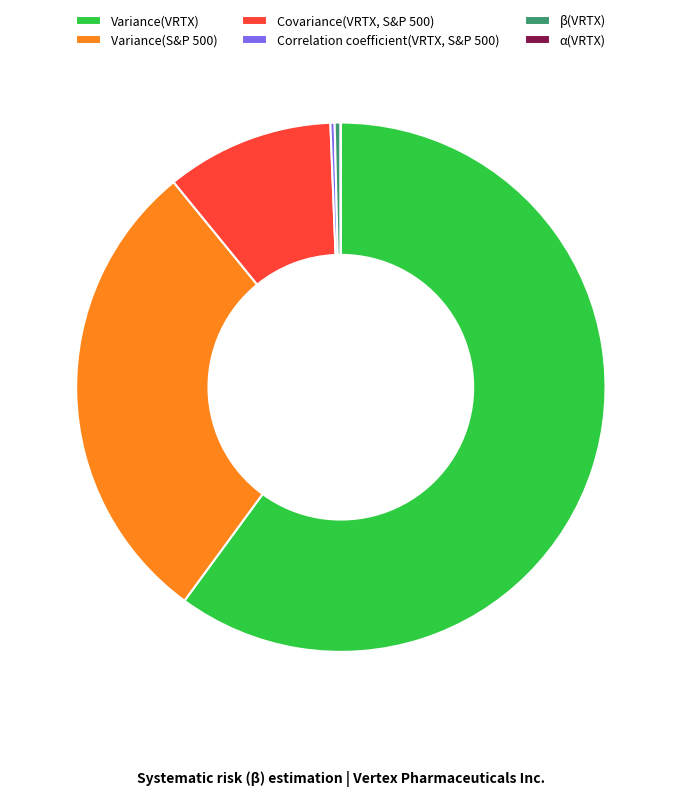

The Variance(VRTX) slice represents 73% of the pie. True or false?

False